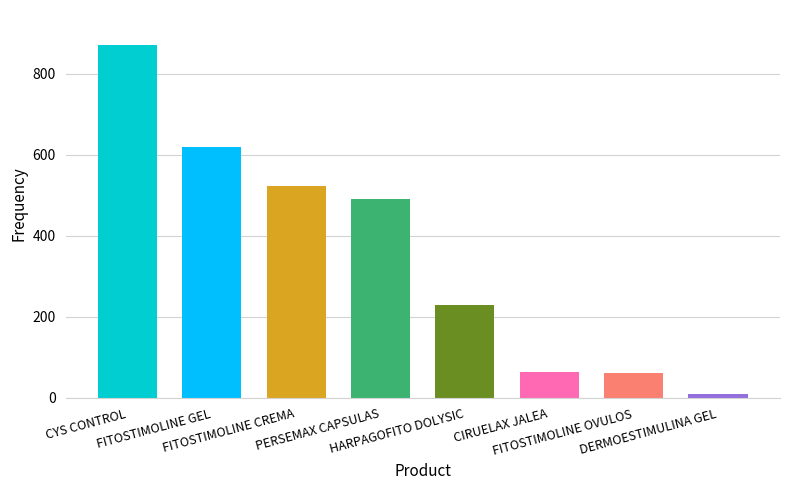

What value does the data have at FITOSTIMOLINE GEL?

619